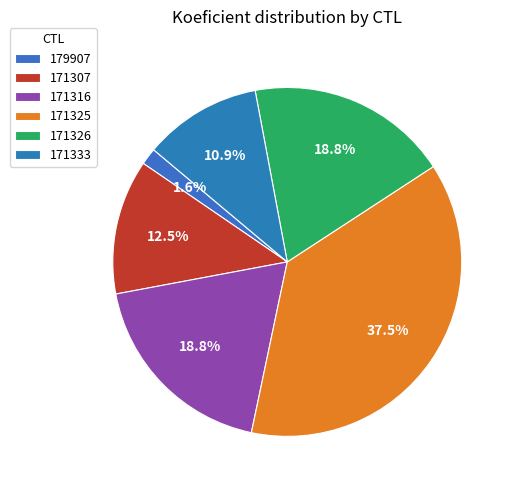

Count the number of slices in the pie.

6